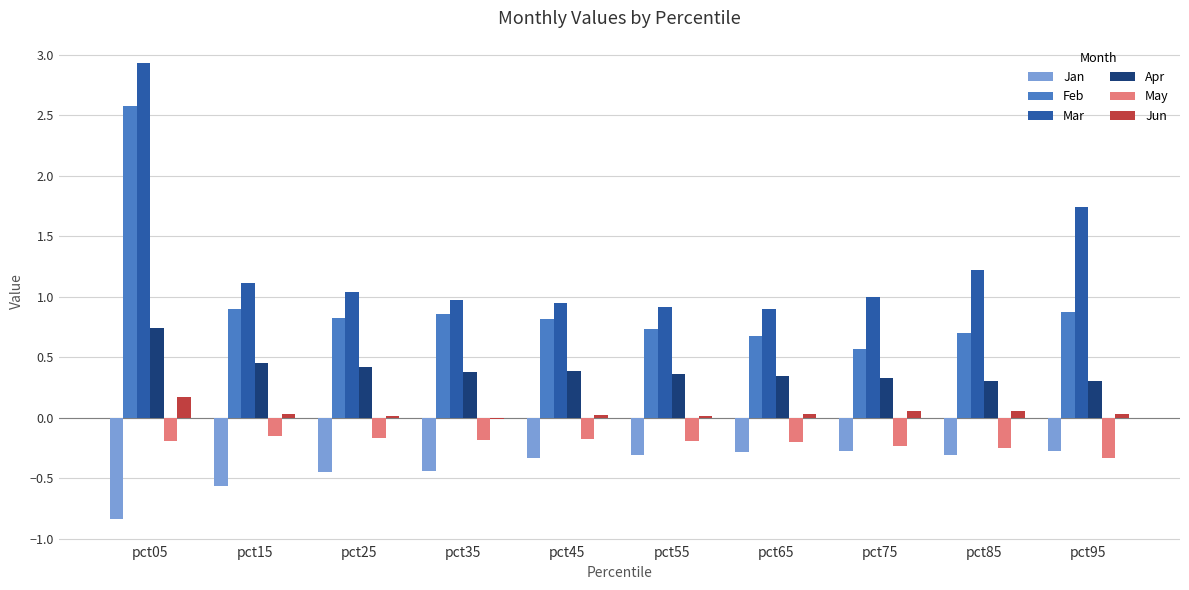

At which label does Mar first exceed 1?

pct05